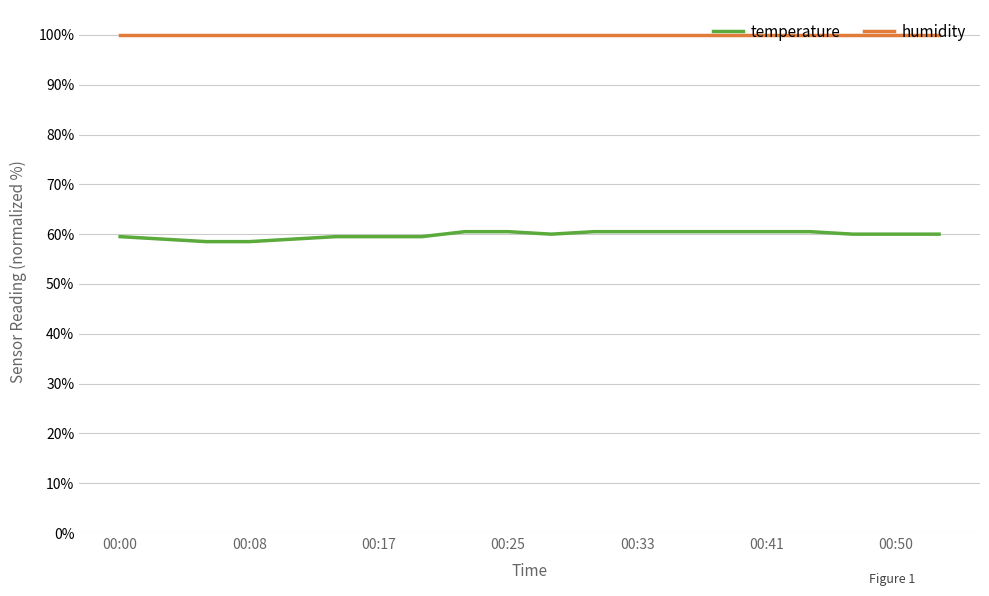

True or false: humidity and temperature intersect in this chart.

False